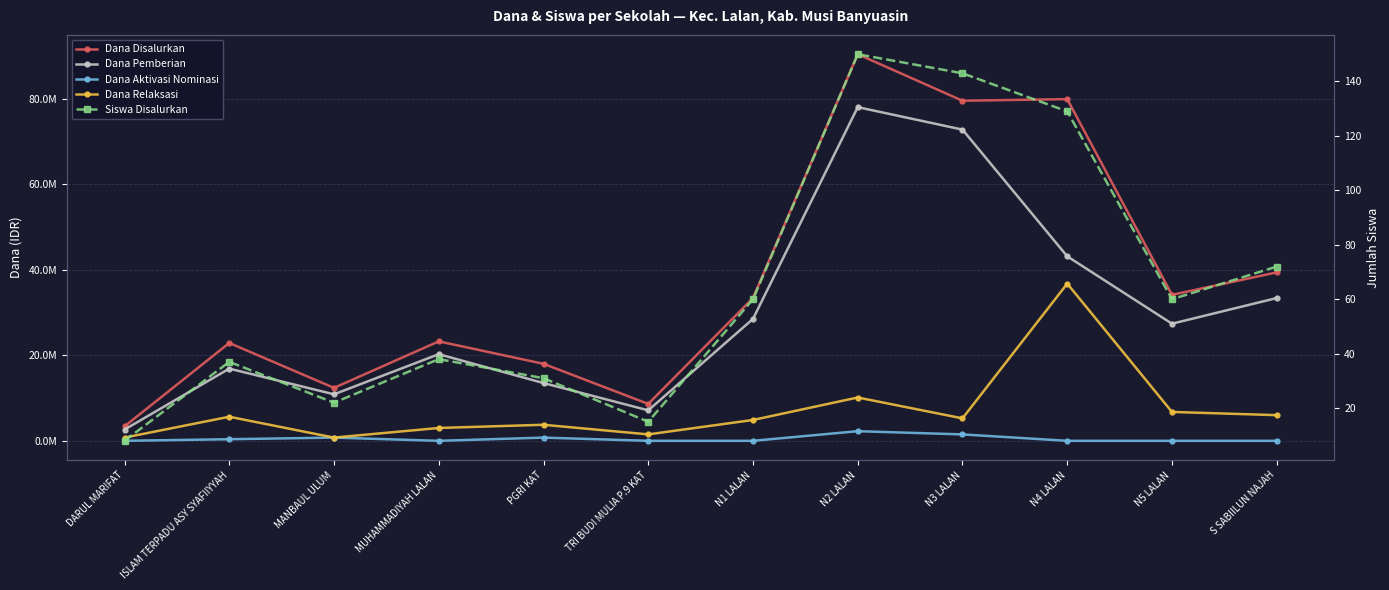

What is the sum of all Dana Aktivasi Nominasi values?

5625000